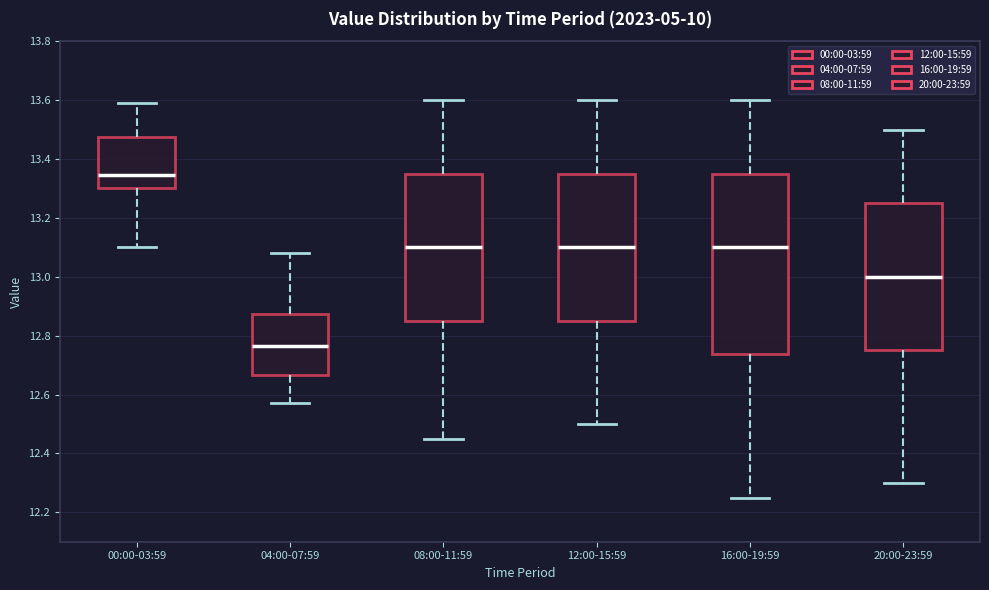

Which box has the highest median line?

00:00-03:59